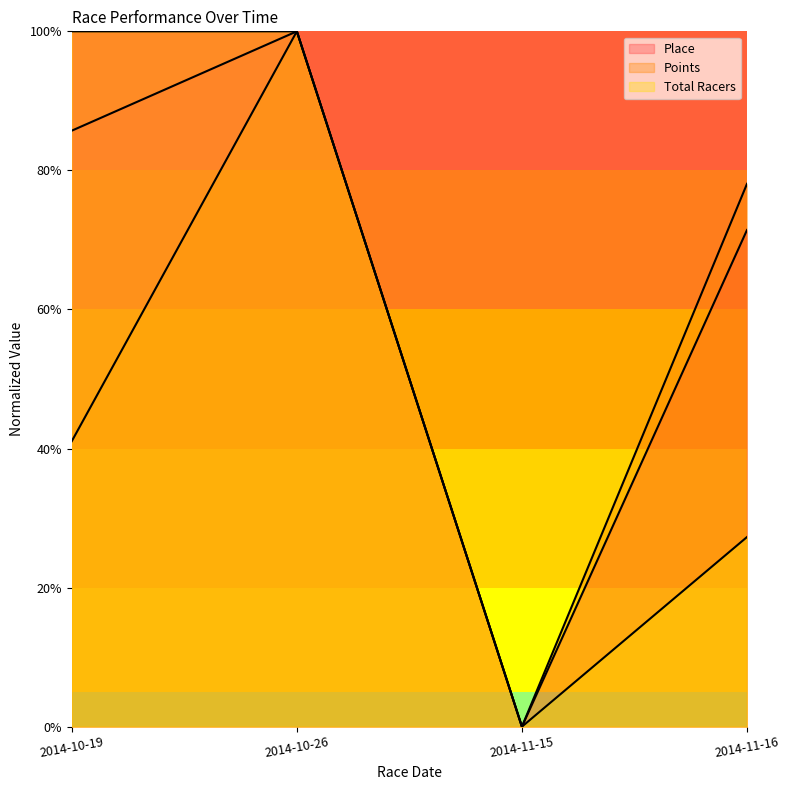

What are all the series names shown in the legend?

Place, Points, Total Racers